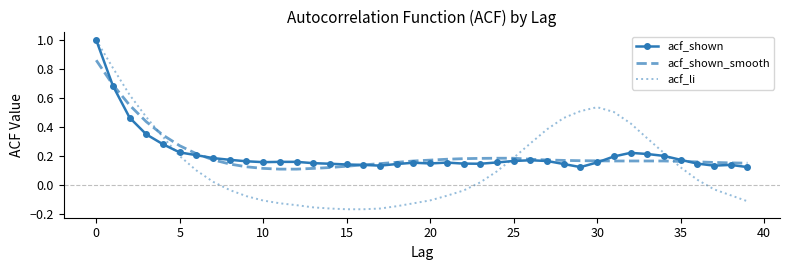

Which series has the widest spread of values?

acf_li